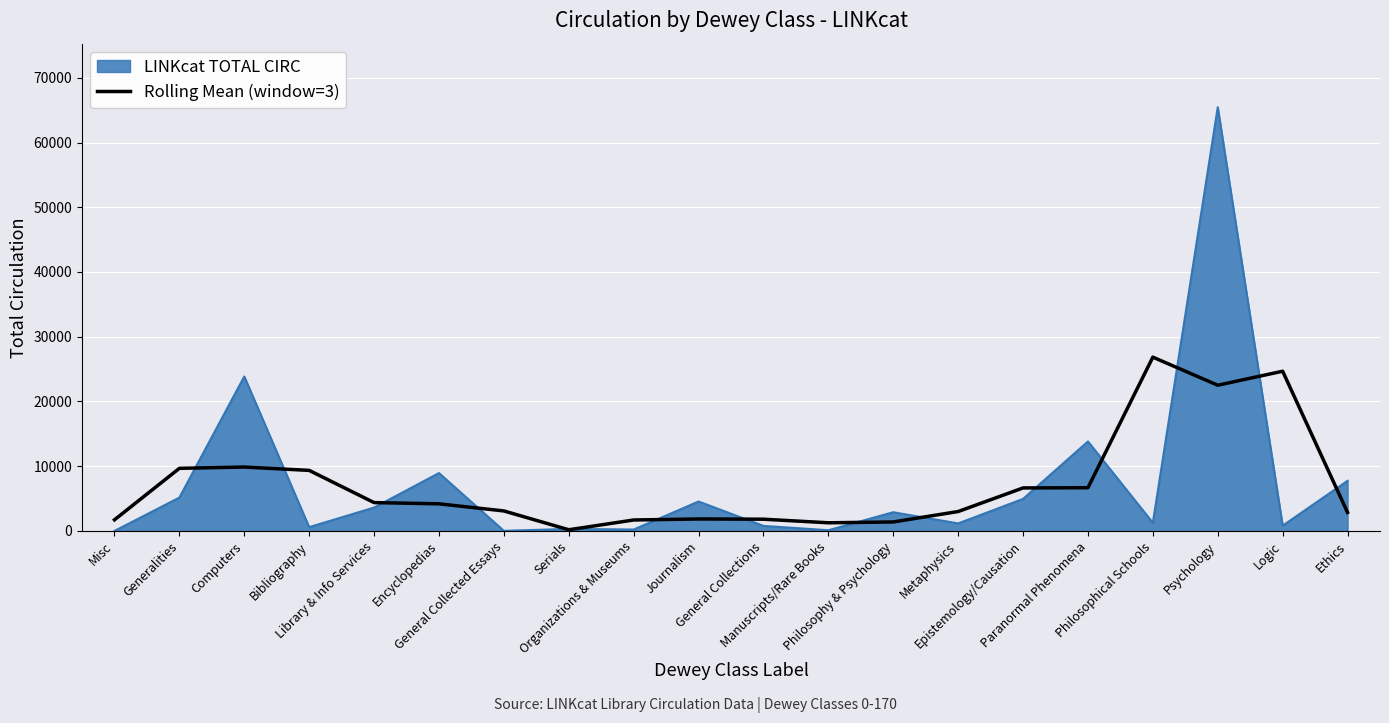

Rank the series by their maximum value, from highest to lowest.

LINKcat TOTAL CIRC, Rolling Mean (window=3)